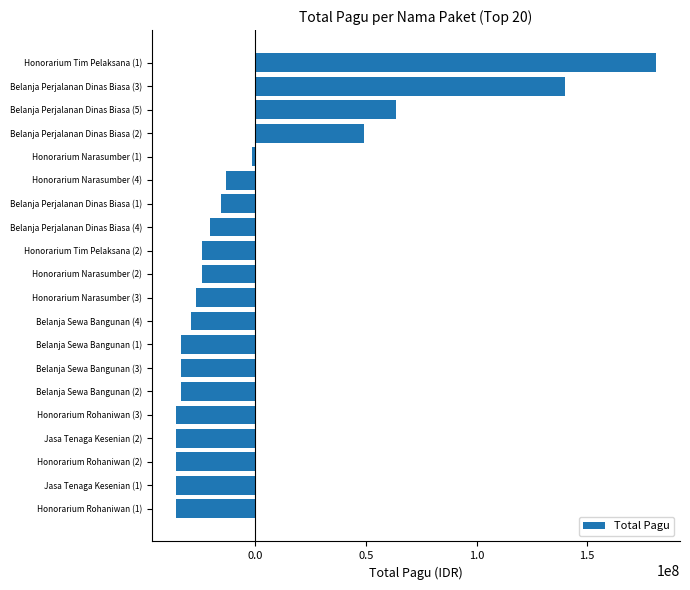

What is the maximum value shown in the chart?

181045850